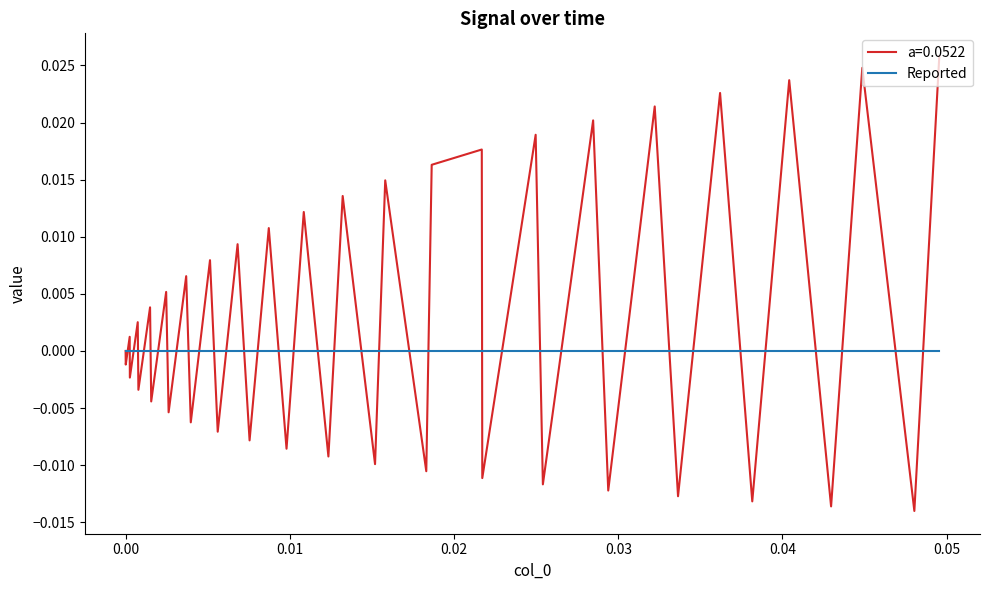

How many categories are shown in the chart?

40